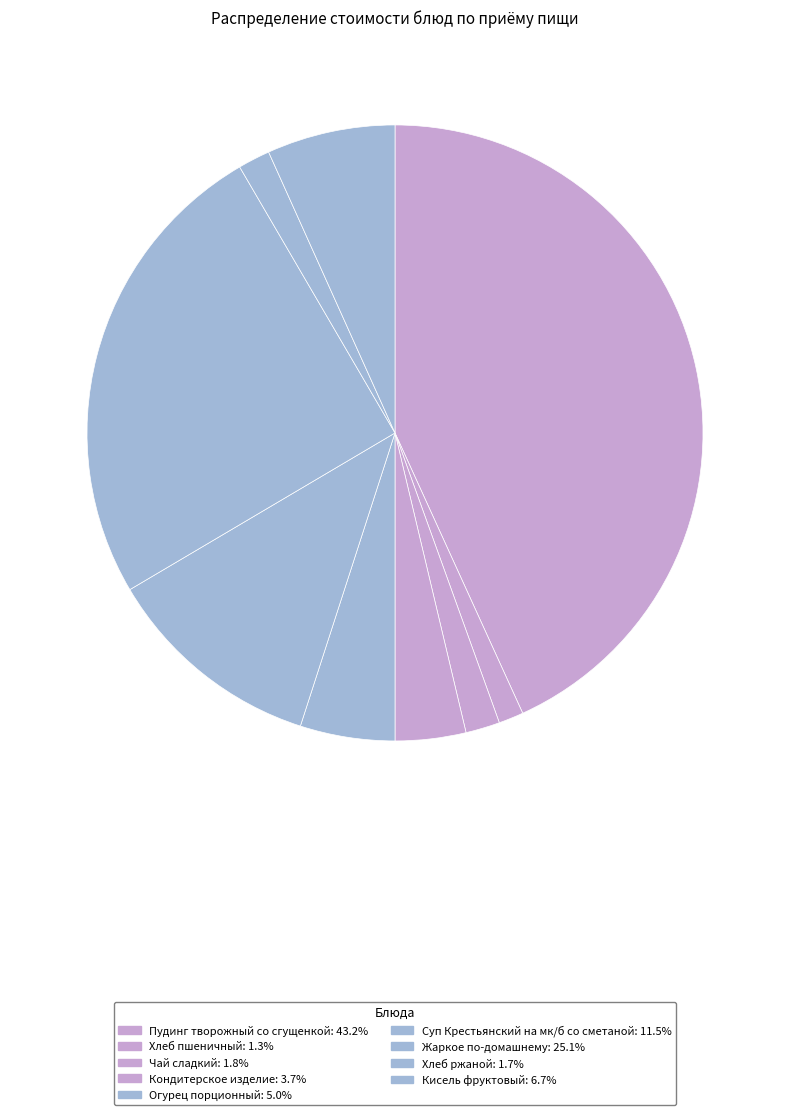

How many slices are in this pie chart?

9